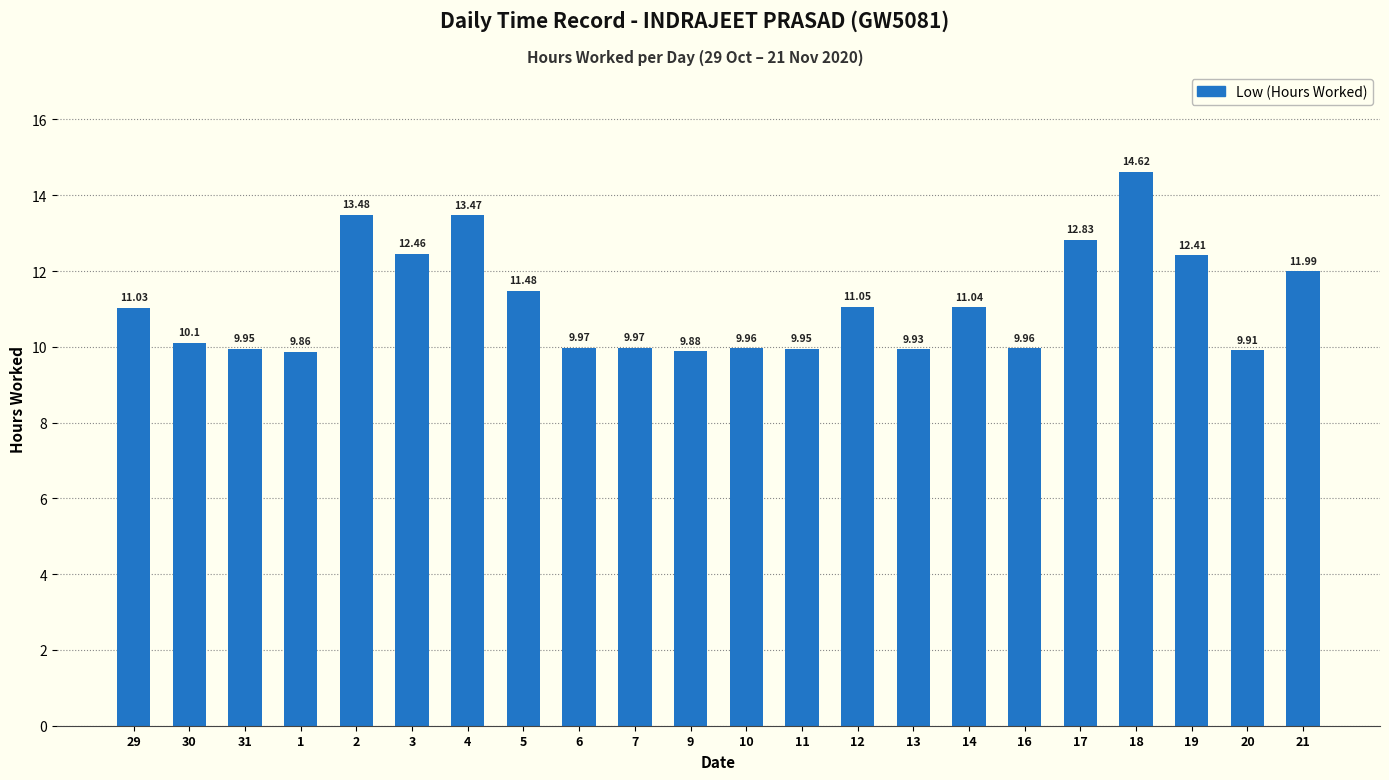

Where does the data first go above 11?

29